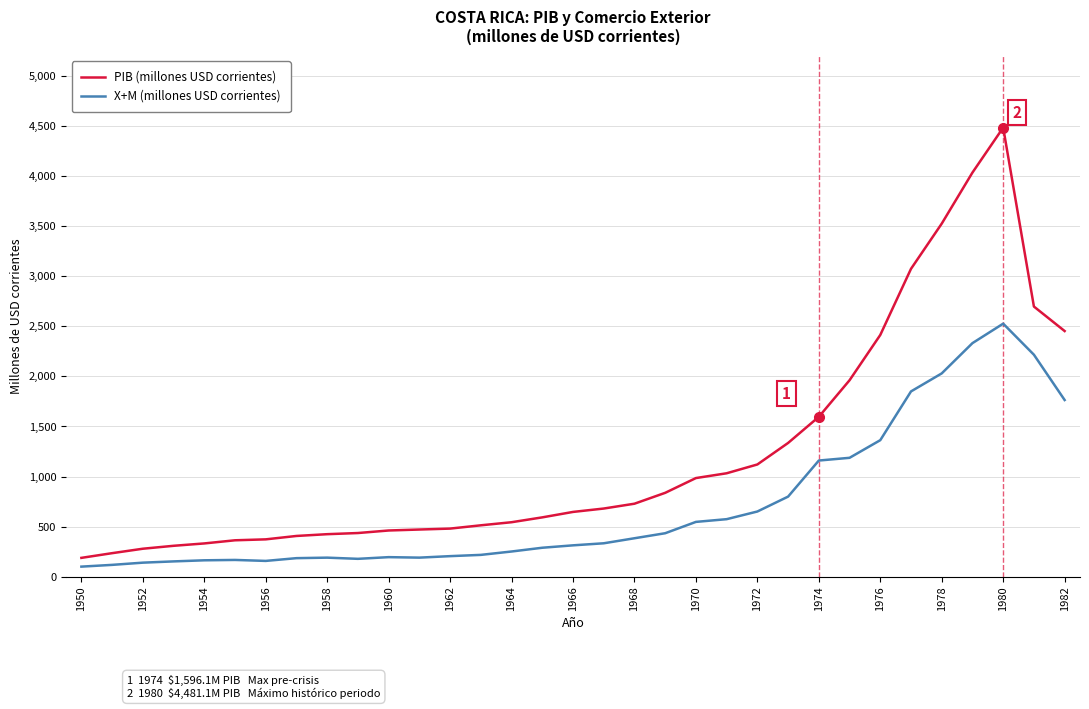

What is the minimum value for PIB (millones USD corrientes)?

189.1